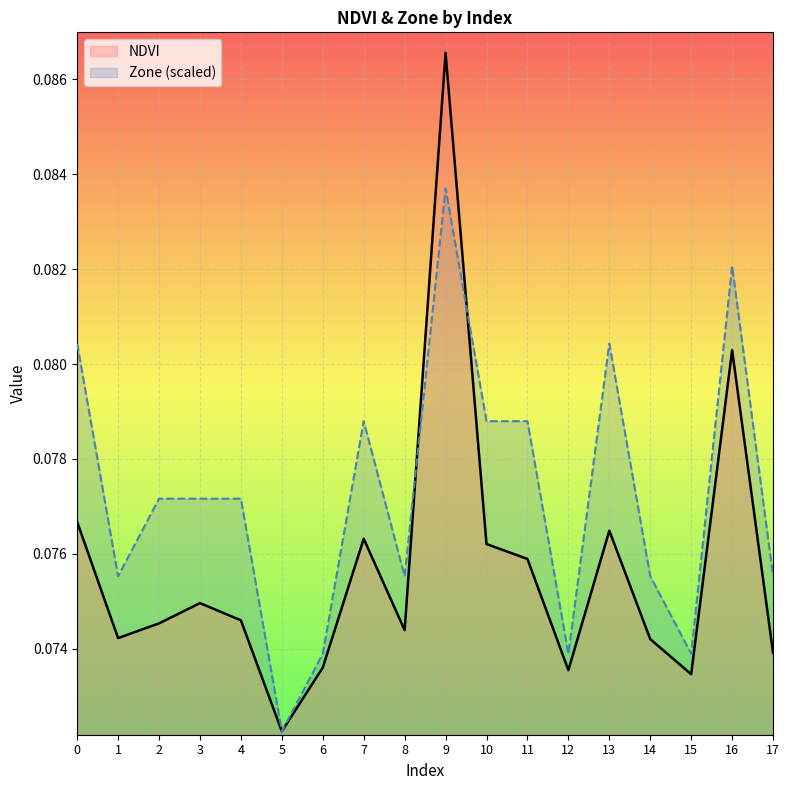

What is the highest value of the Zone series?

0.1